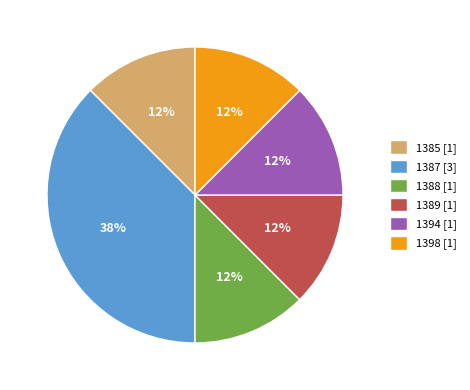

To the nearest percent, what is the average slice percentage?

17%